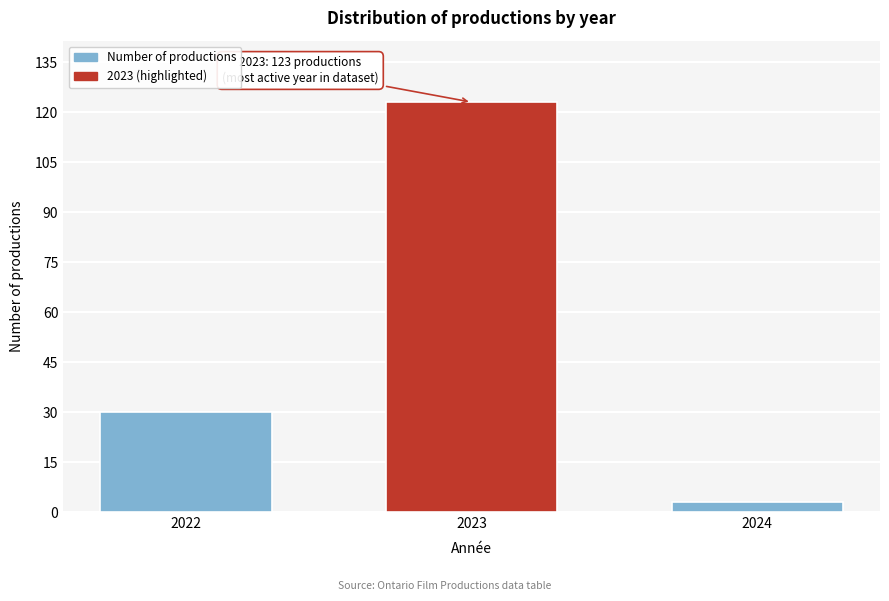

Reading left to right, extract all data points from this chart.

30	123	3